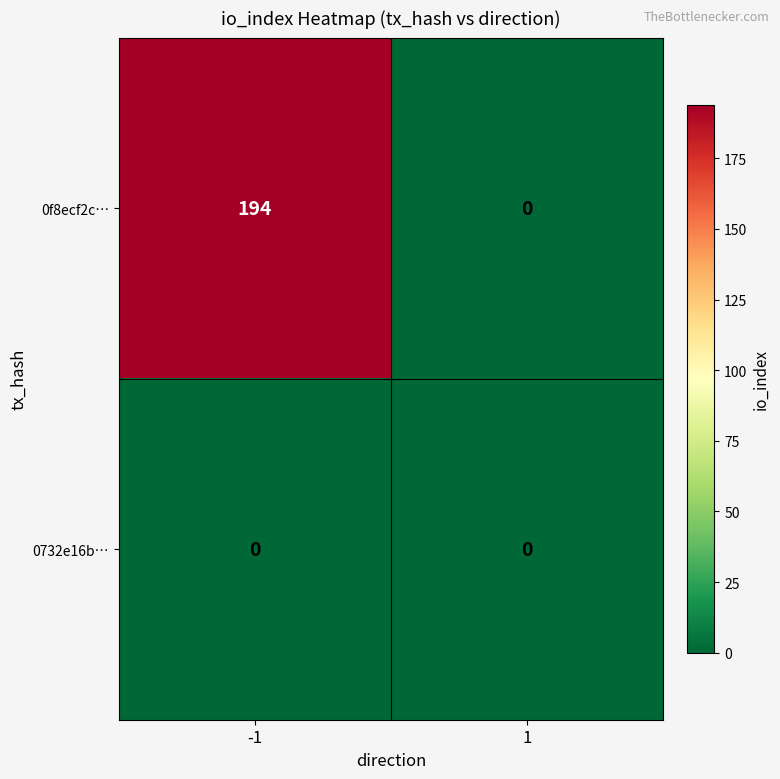

What is the sum of all 0f8ecf2c… values?

194